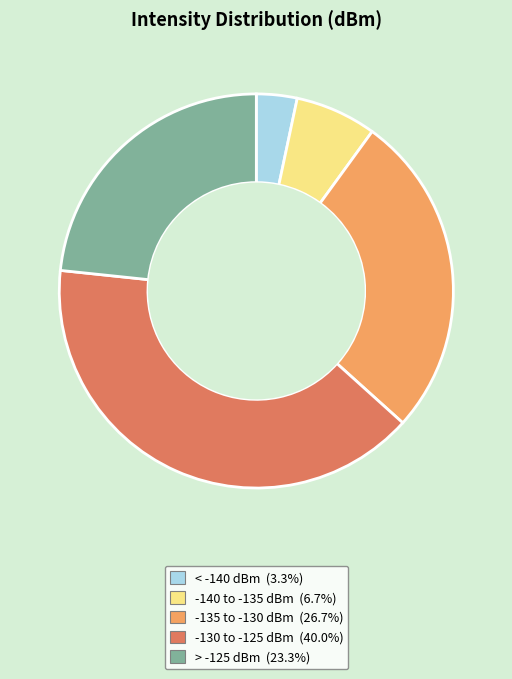

Is there any slice that represents more than half of the pie?

No